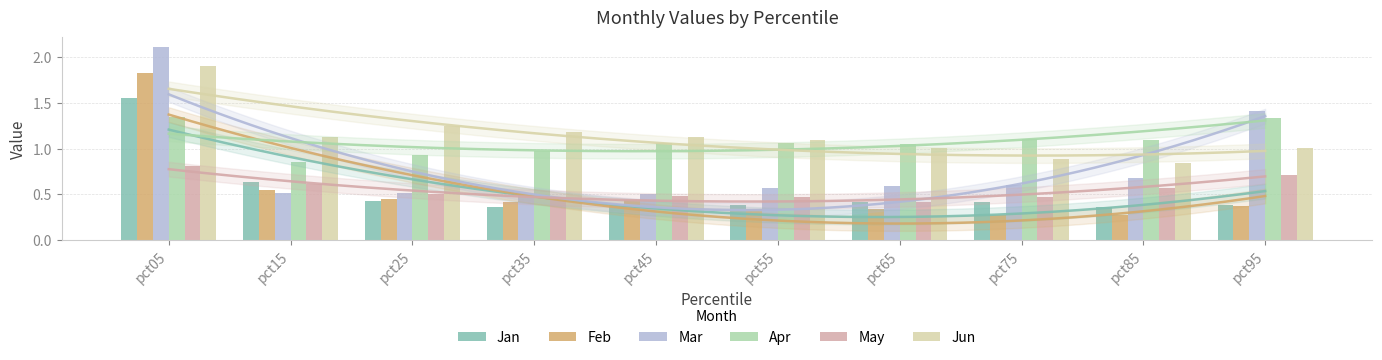

What is the value of the Jan bar at the 9th from the left?

0.4